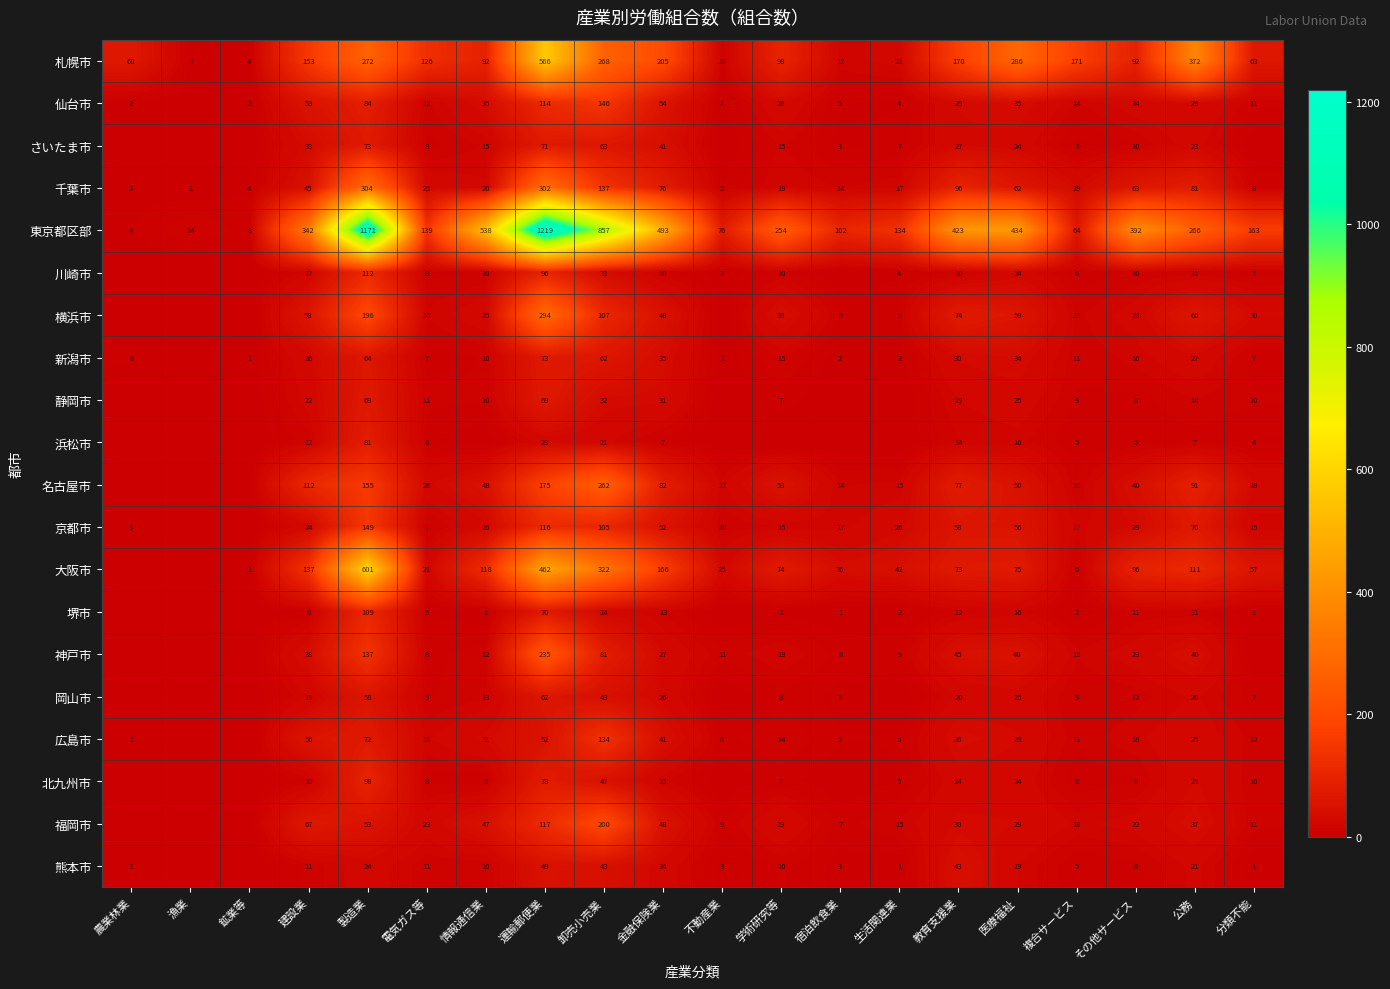

Which series changed the most between 卸売小売業 and 金融保険業?

東京都区部